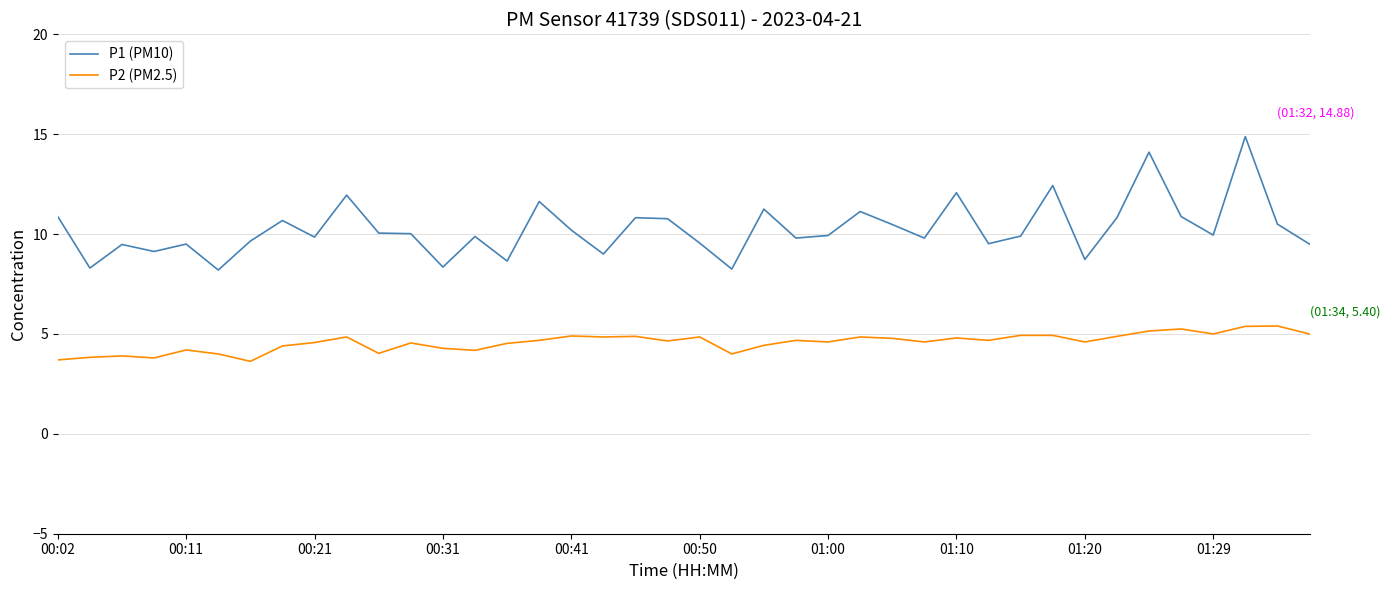

What is the highest value of the P2 (PM2.5) series?

5.4